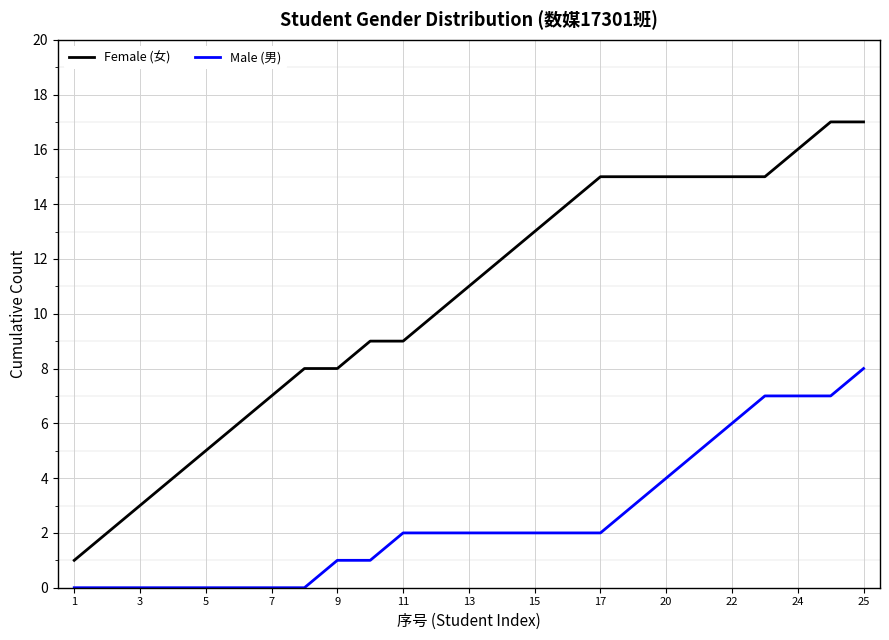

What is the difference between the maximum and minimum values in the Female (女) series?

16